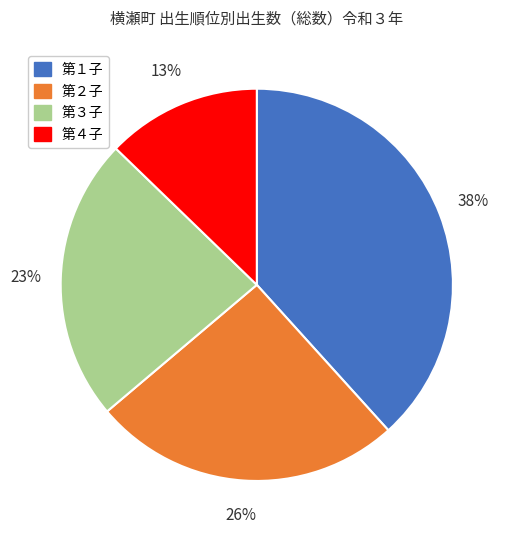

What is the smallest slice in the pie chart?

第４子